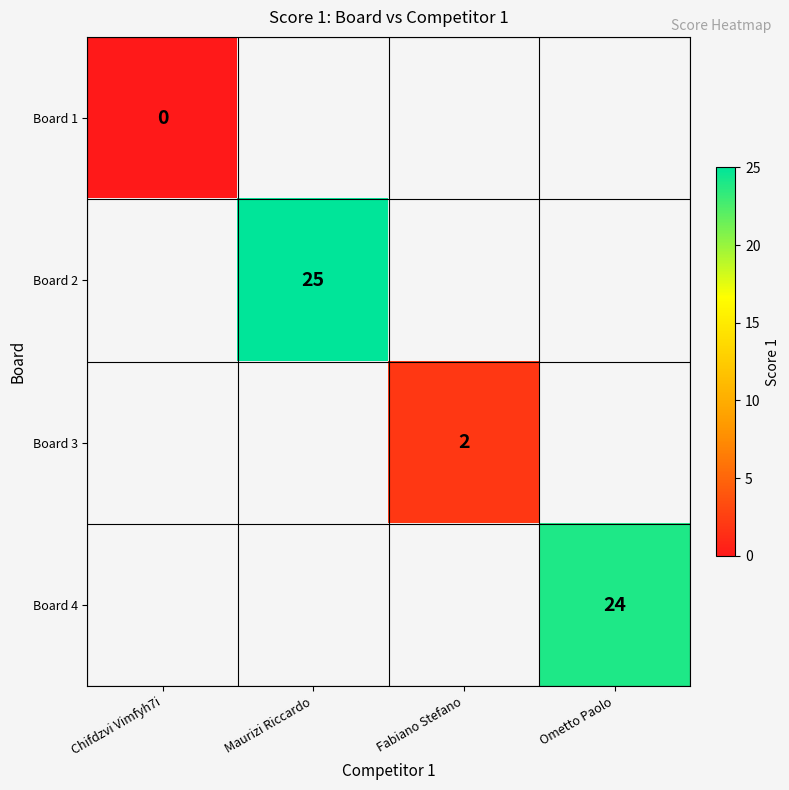

Is it true that Board 3 equals 3 at Fabiano Stefano?

False